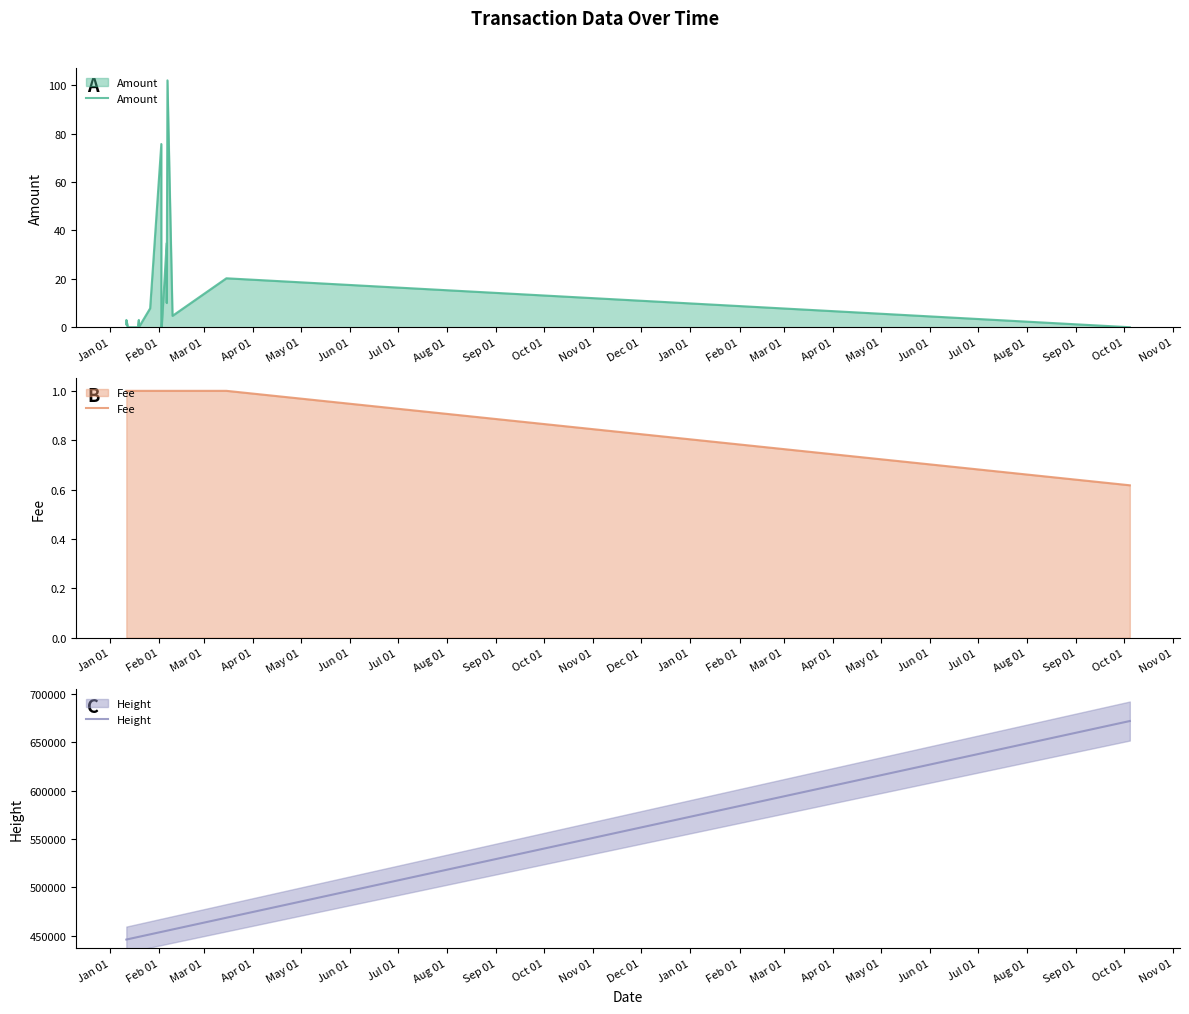

What are all the series names shown in the legend?

Amount, Fee, Height